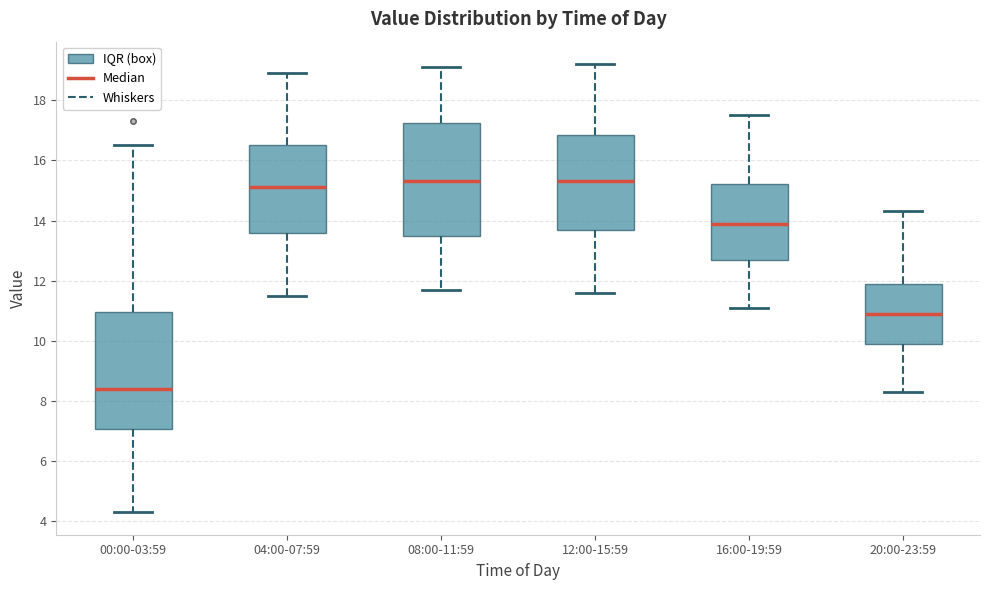

Which box's median line is the lowest?

00:00-03:59